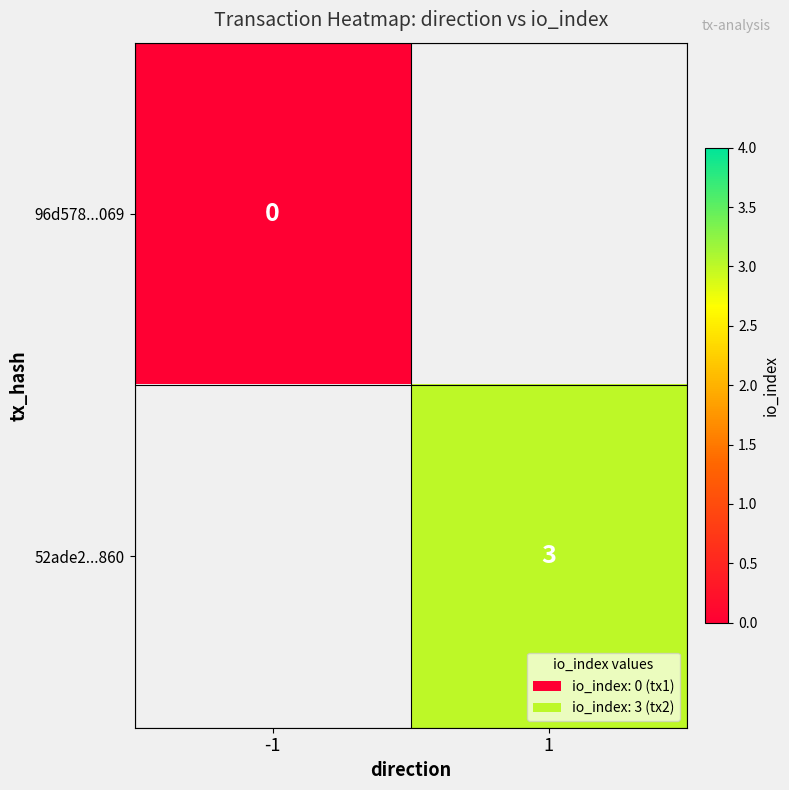

What is the greatest value displayed?

3.0